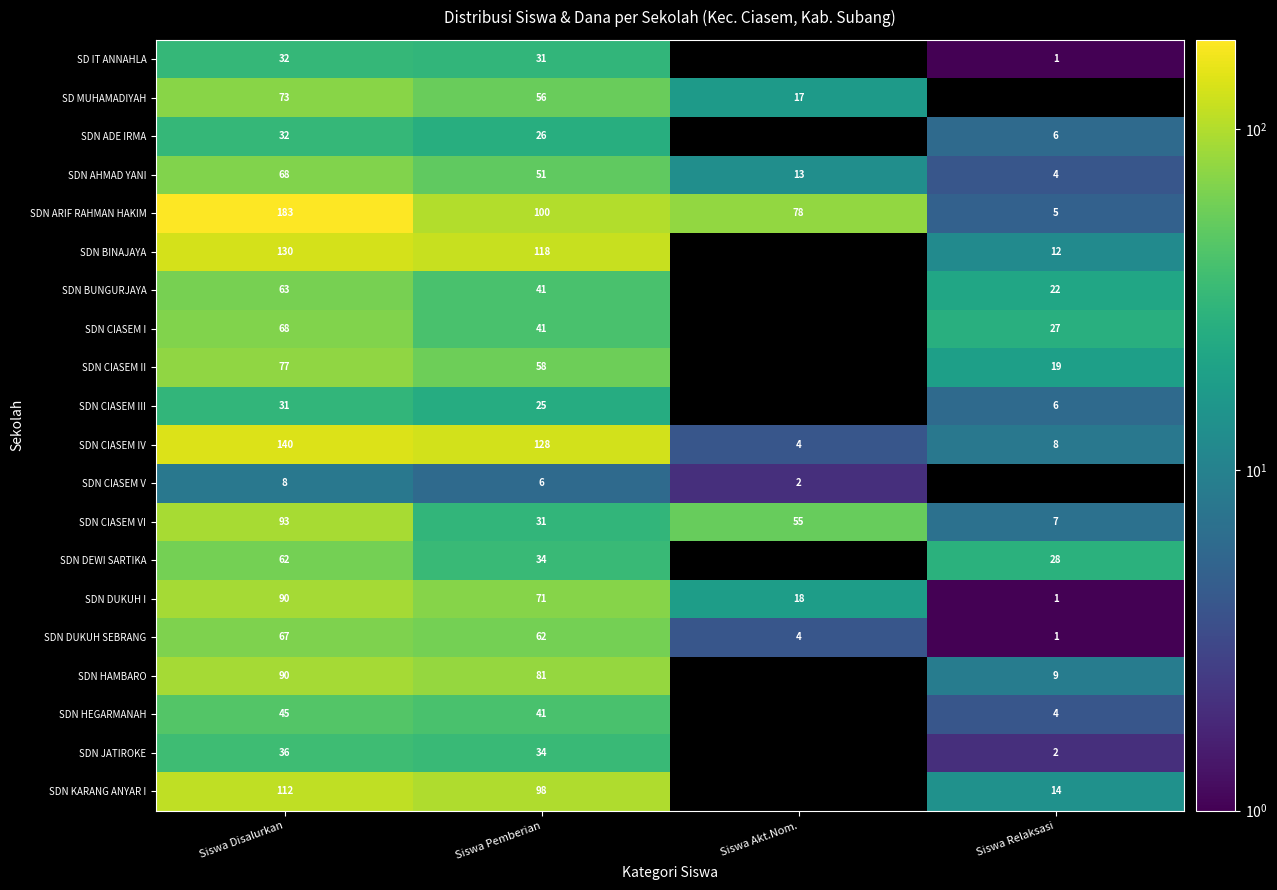

What is the total value across all series at Siswa Disalurkan?

1500